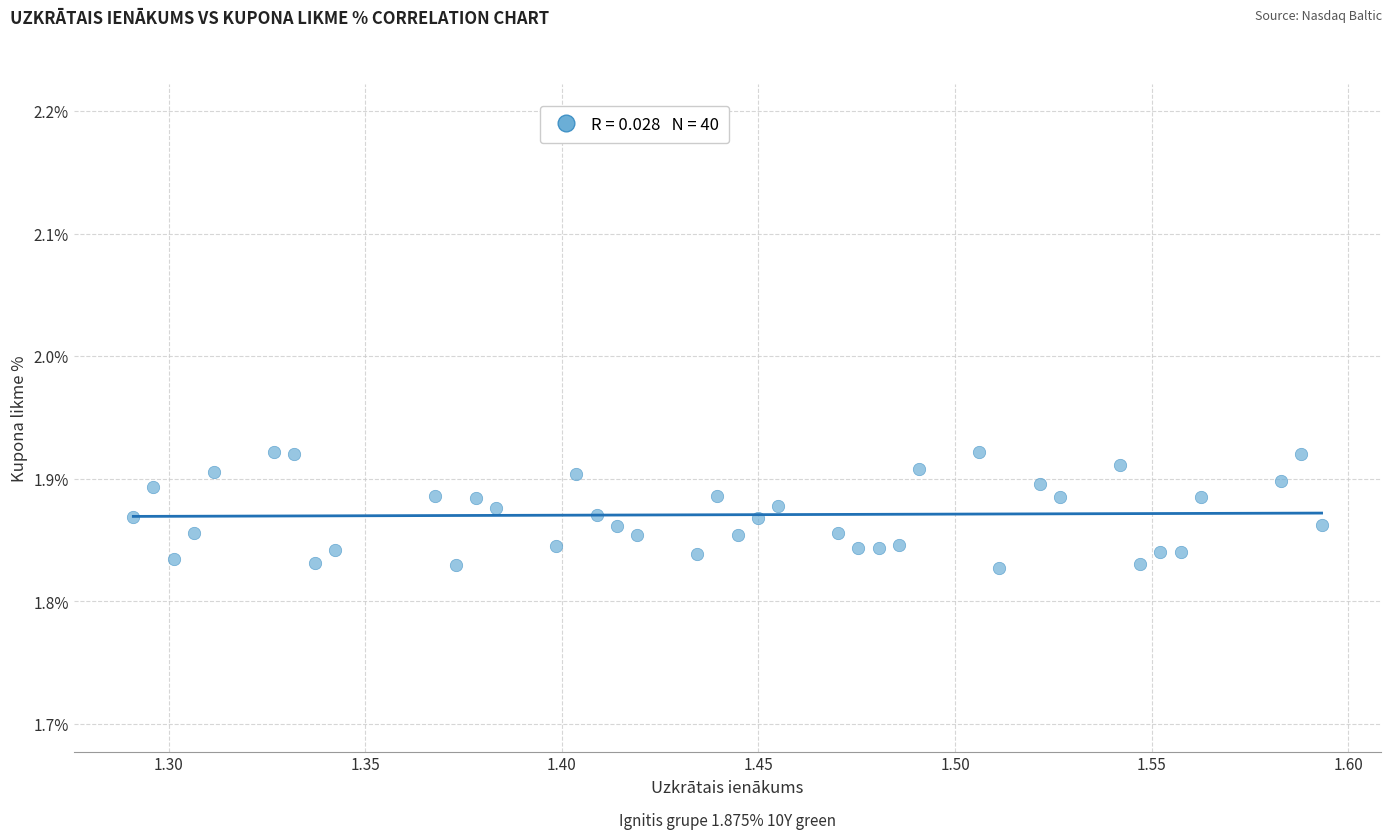

What is the range of X values (max minus min)?

0.3